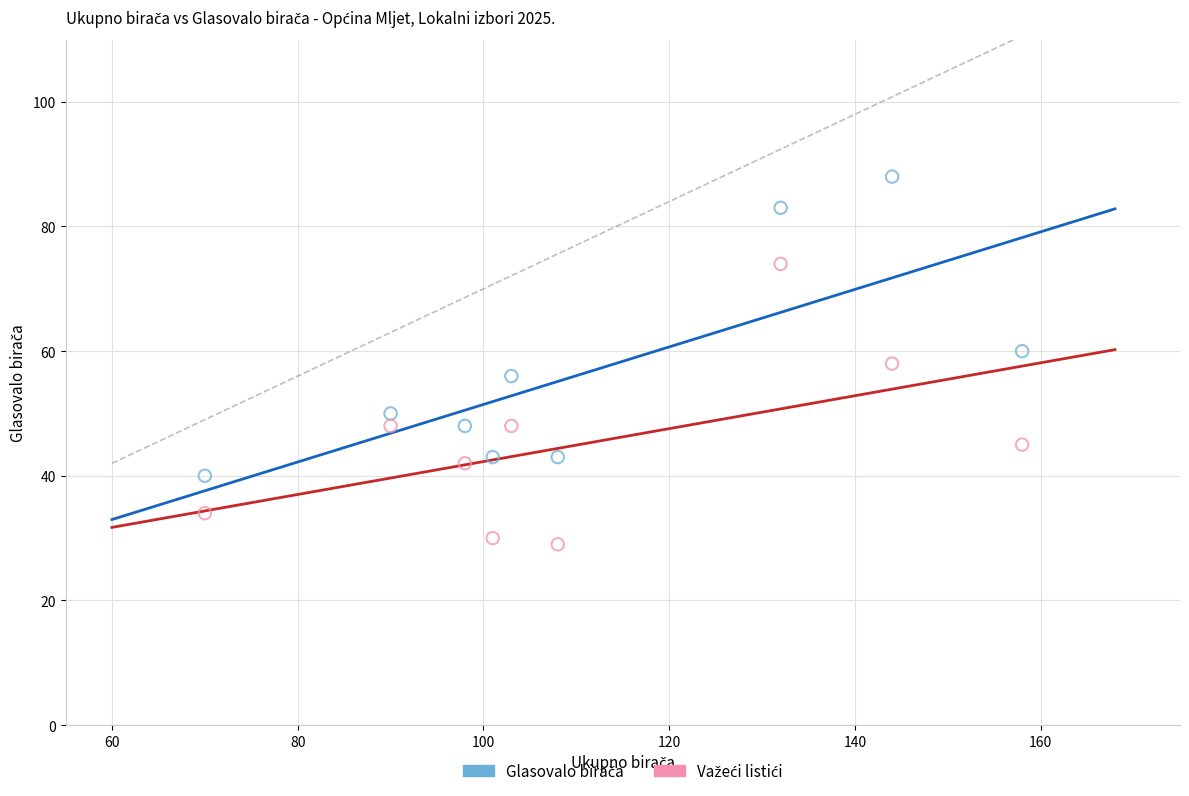

What is the X range (max minus min) for the scatter plot?

88